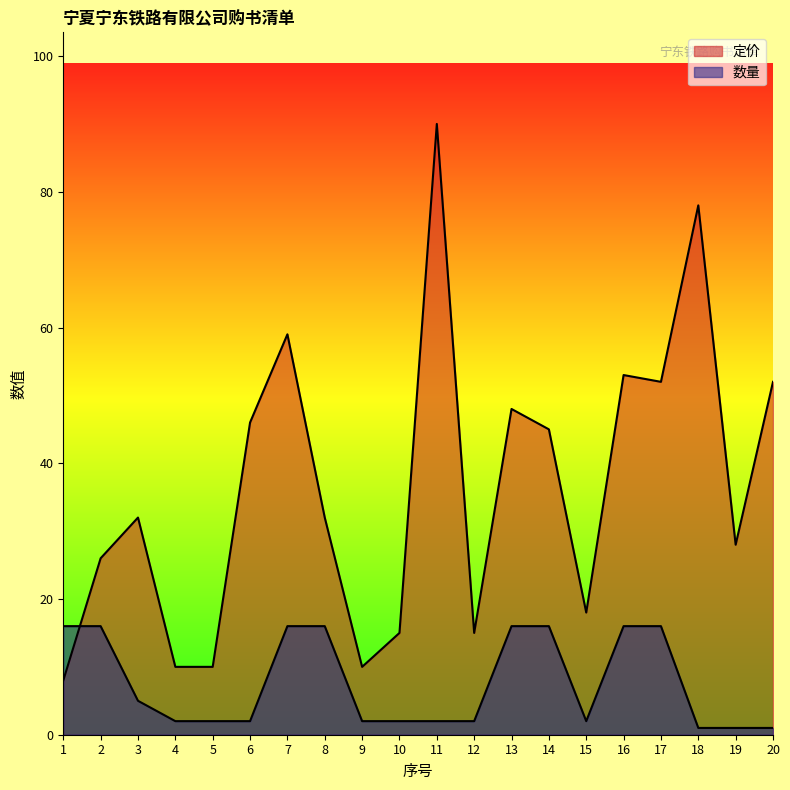

Which category has the lowest value in the 数量 series?

18